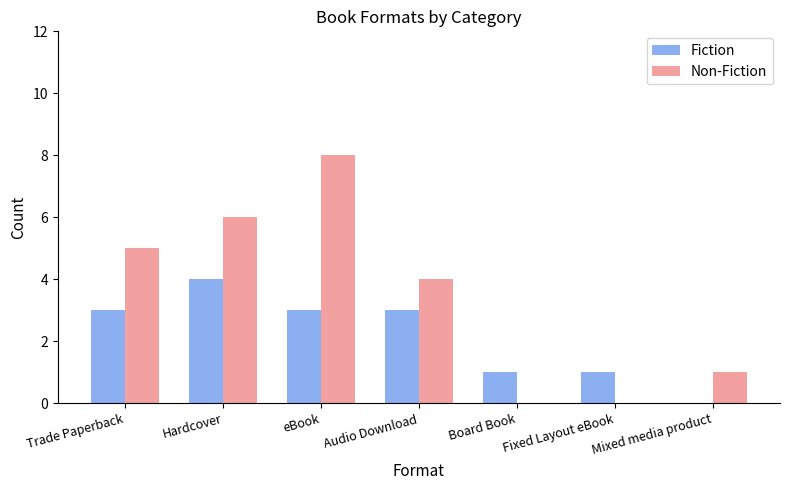

What is the sum of all Non-Fiction values?

24